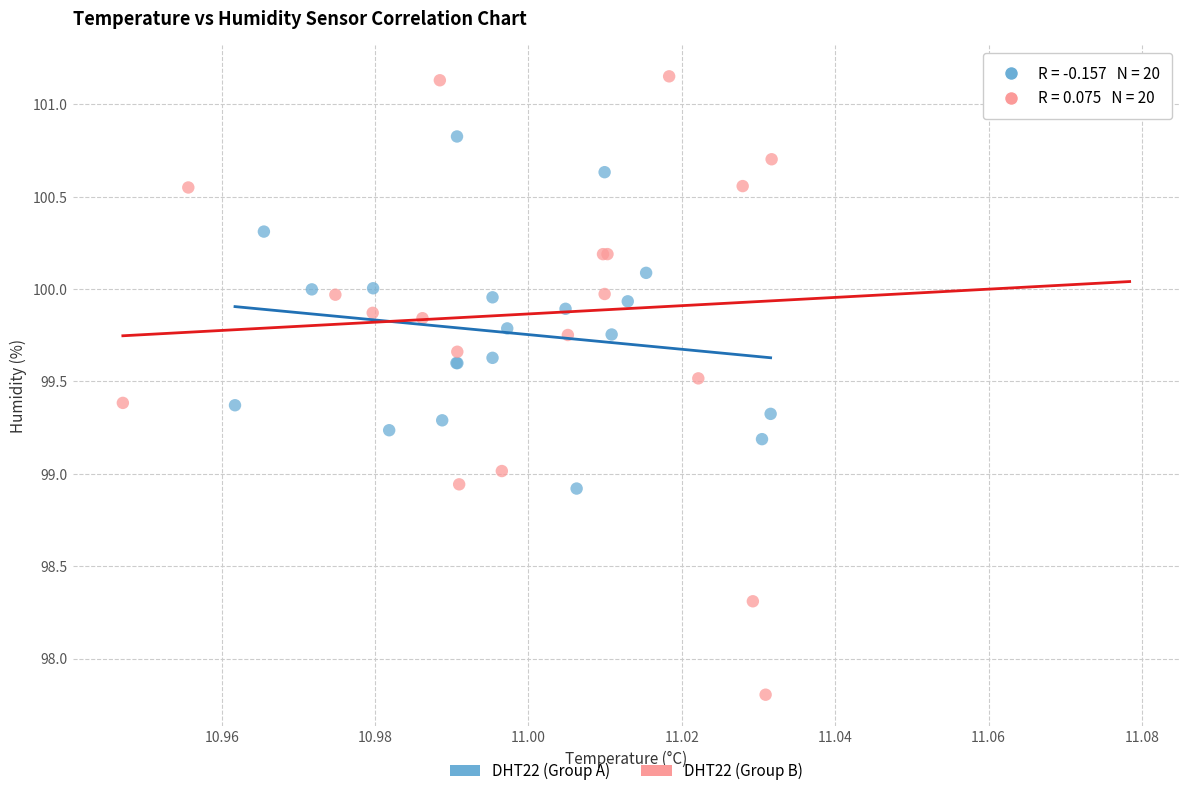

Which series contains the lowest Y value?

DHT22 (Group B)